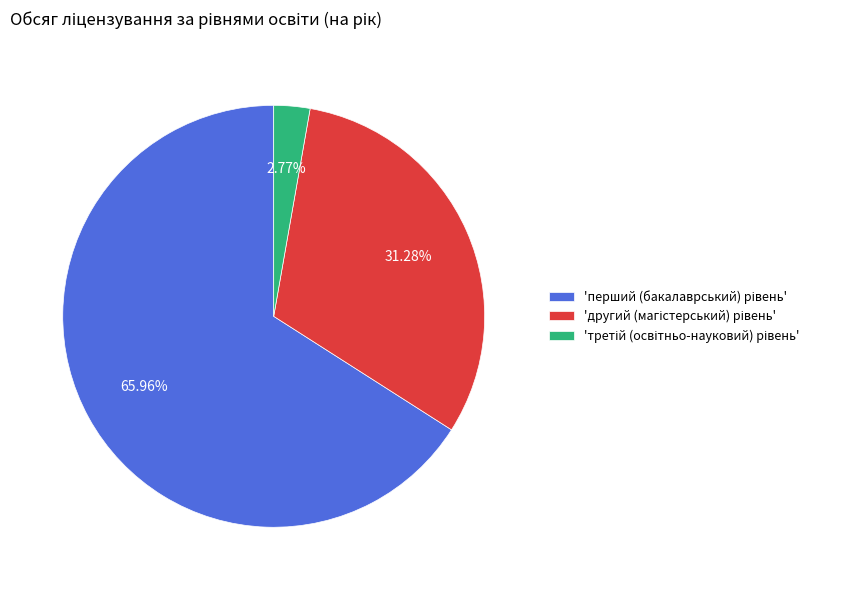

Is there any slice that represents more than half of the pie?

Yes